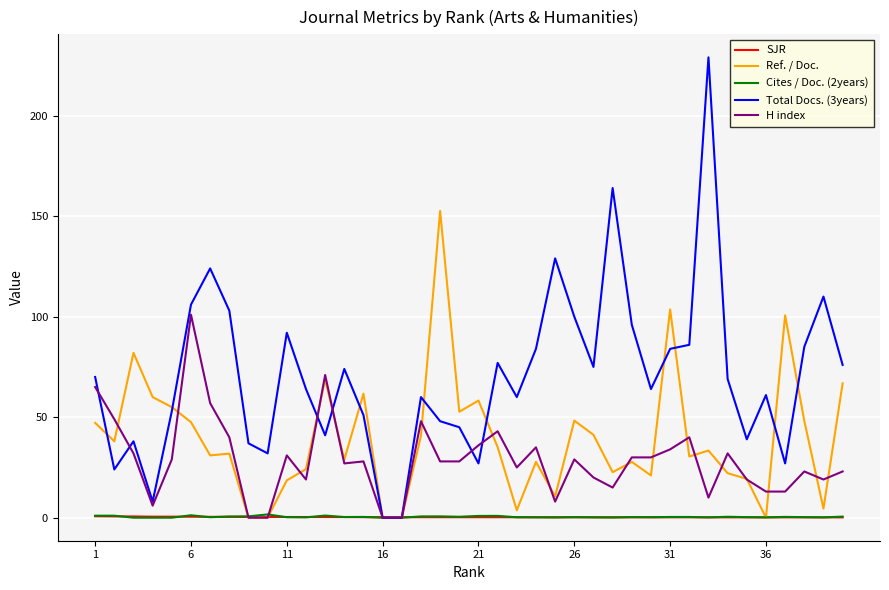

Which series has the largest total across all categories?

Total Docs. (3years)